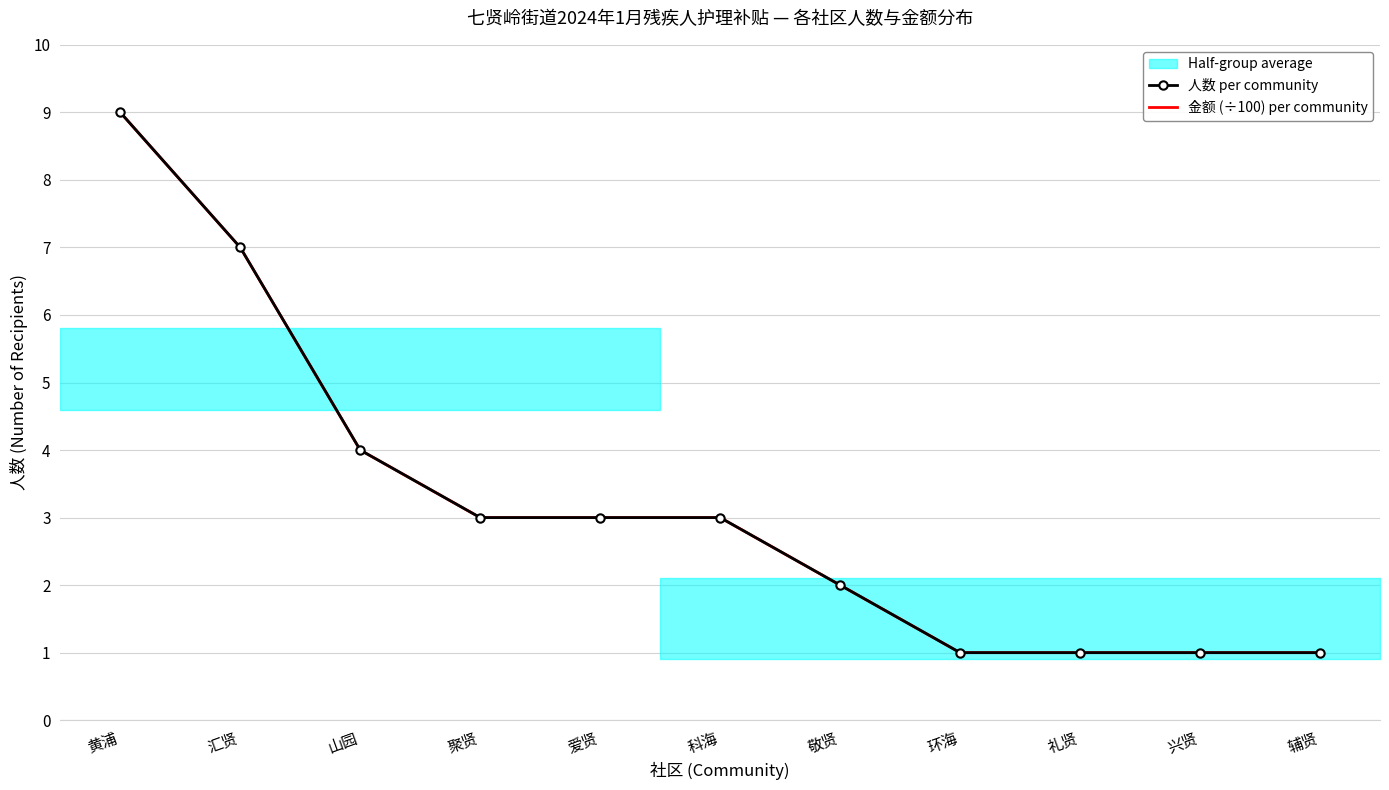

Count the number of categories in the chart.

11